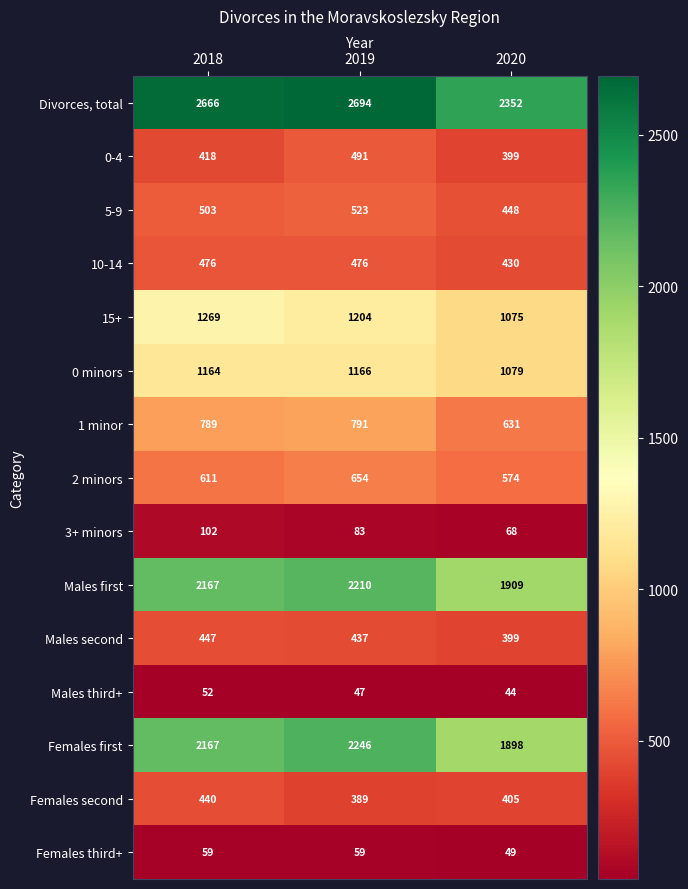

Between 2018 and 2020, which series saw the biggest shift?

Divorces, total